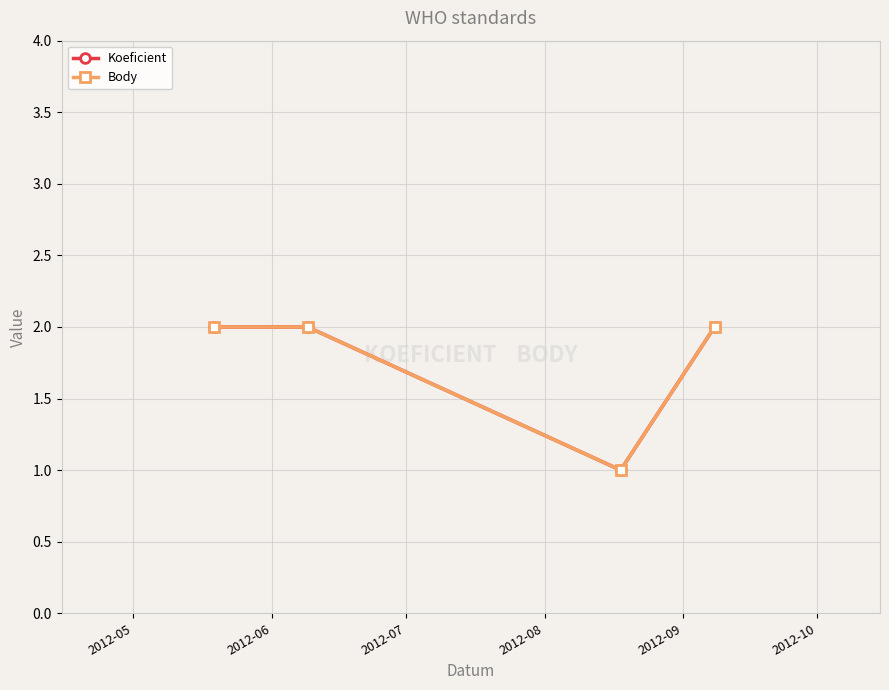

What is the minimum value shown in the chart?

1